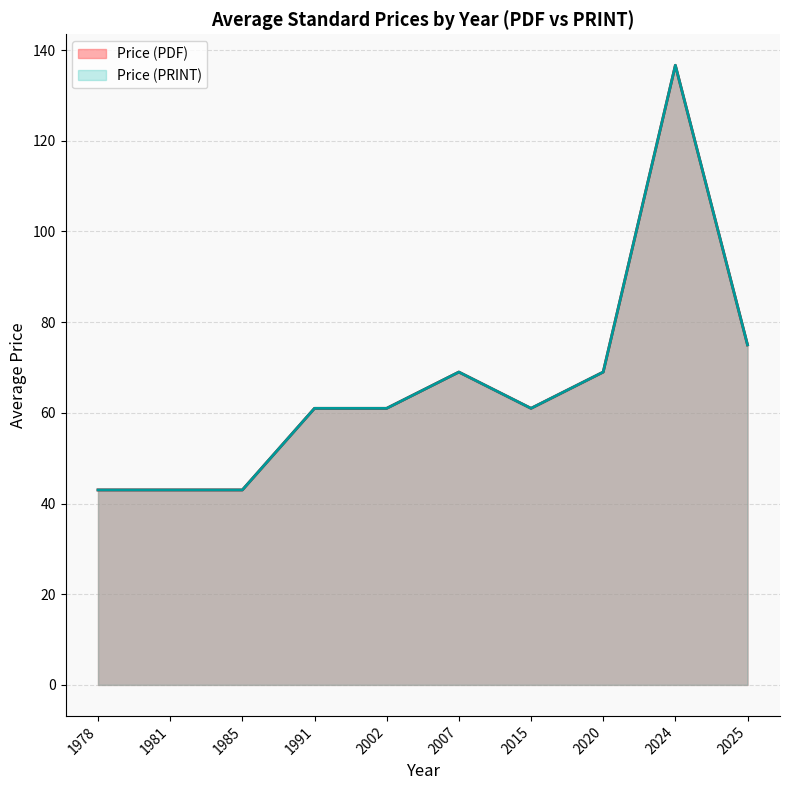

Does the chart display data point markers on the line(s)?

No